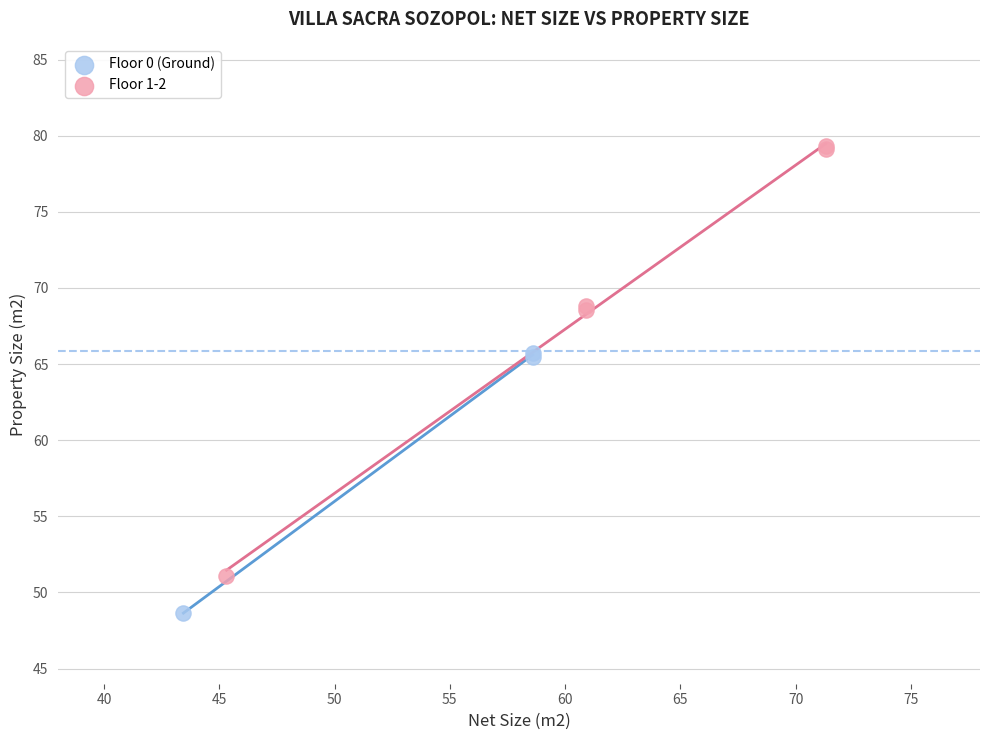

Which series has the widest spread of Y values?

Floor 1-2